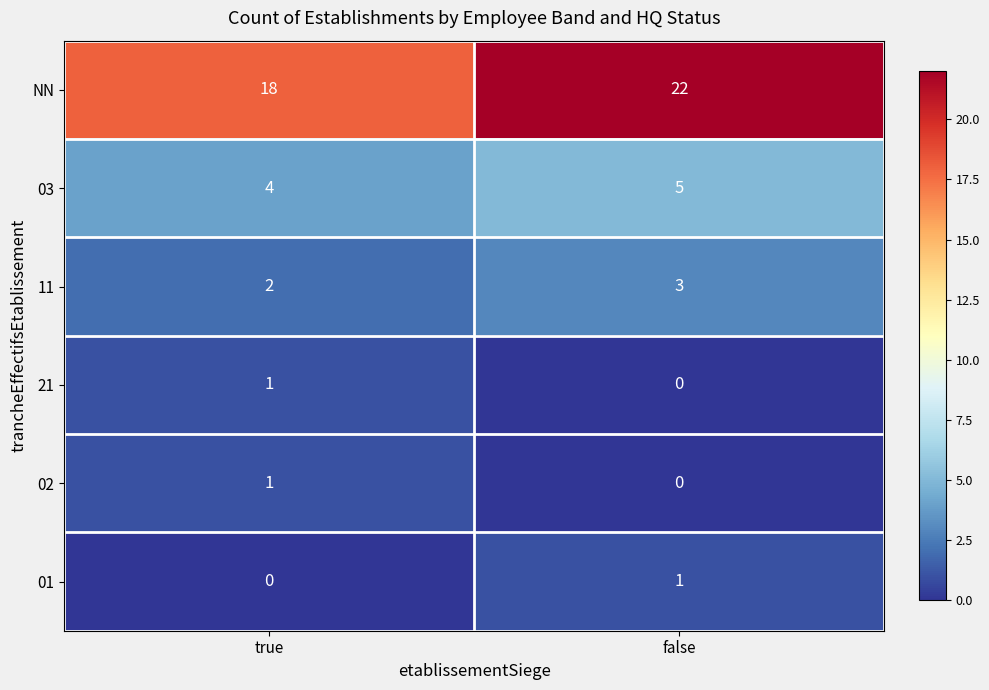

Which category has the highest value in the 02 series?

true